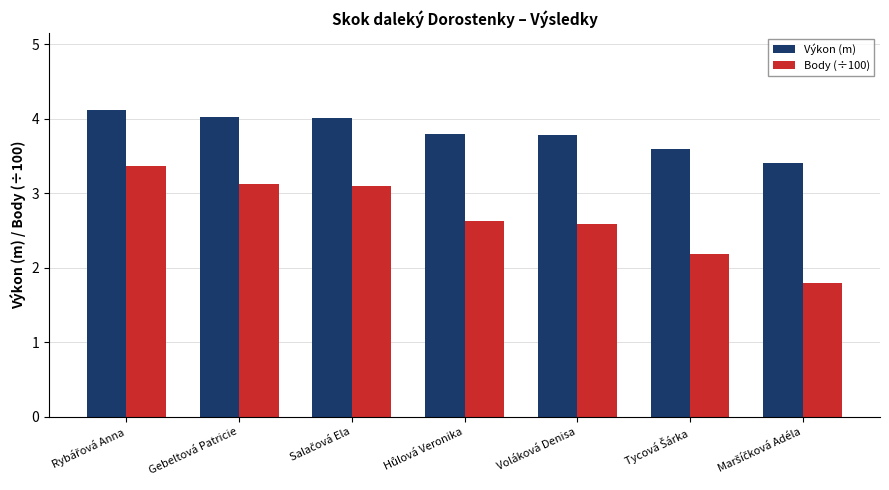

Which series has the largest range (max minus min)?

Body (÷100)